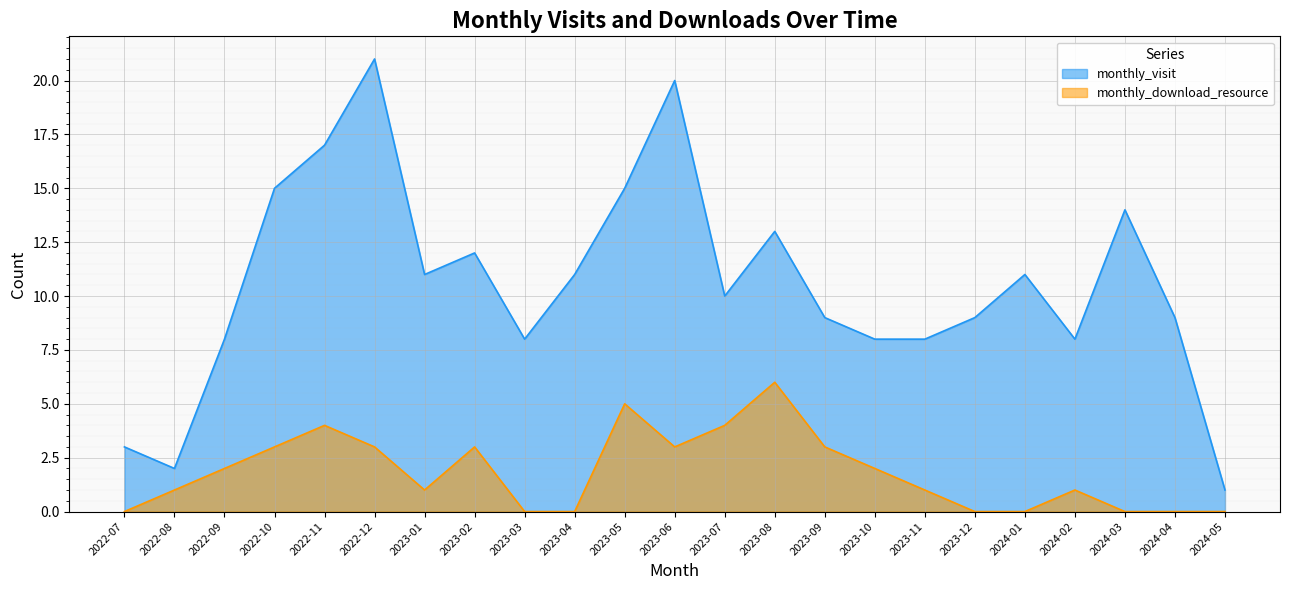

What is the average value of the monthly_download_resource series?

2